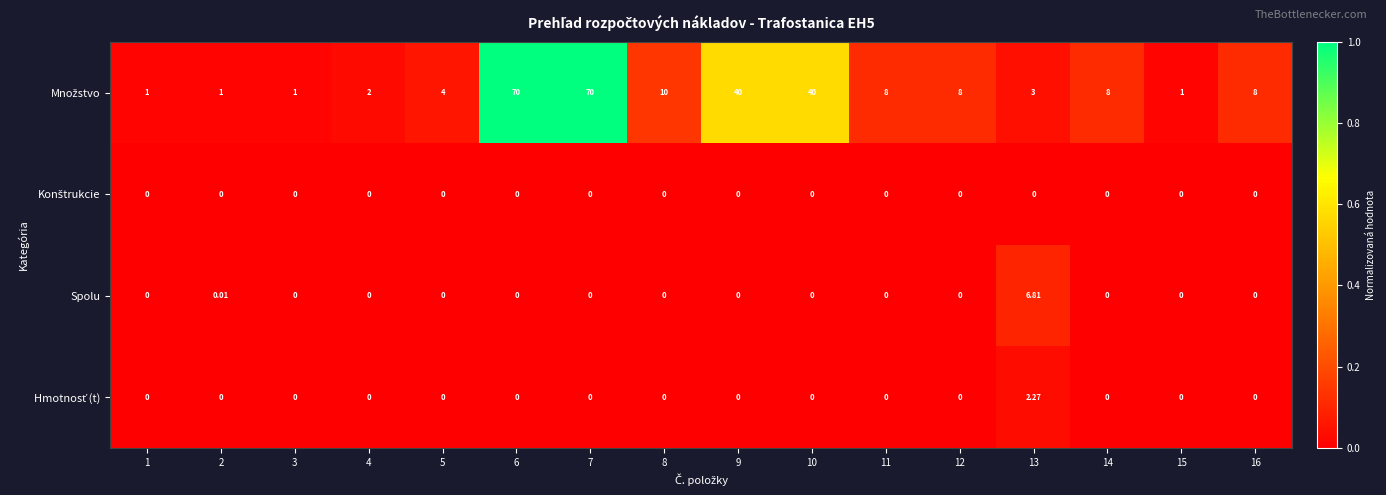

At how many categories does at least one series exceed 0?

16